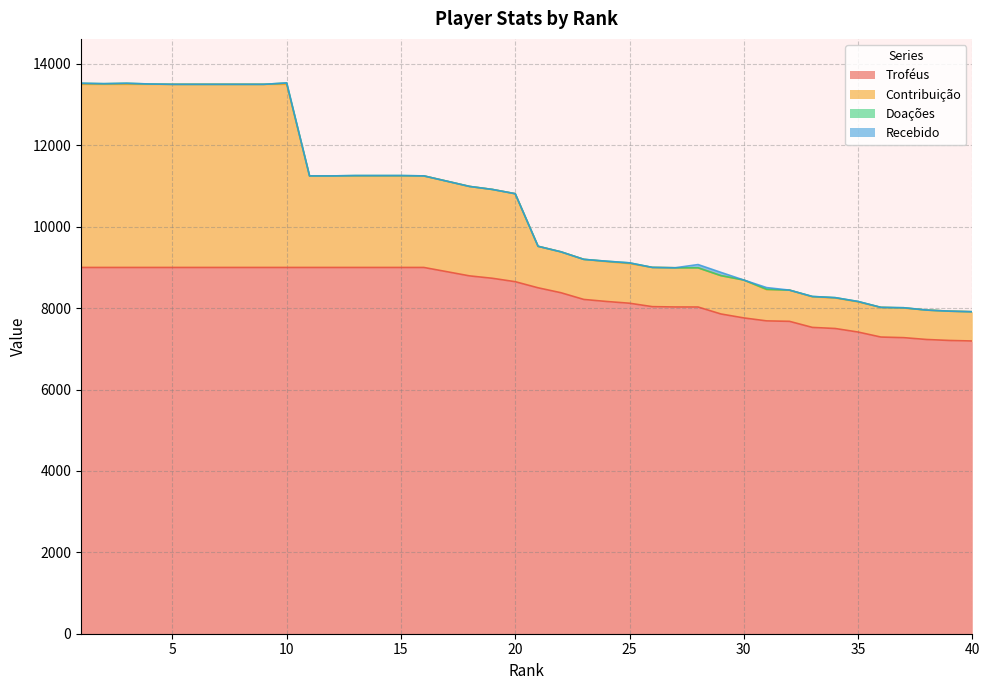

At how many categories does at least one series exceed 13418?

10